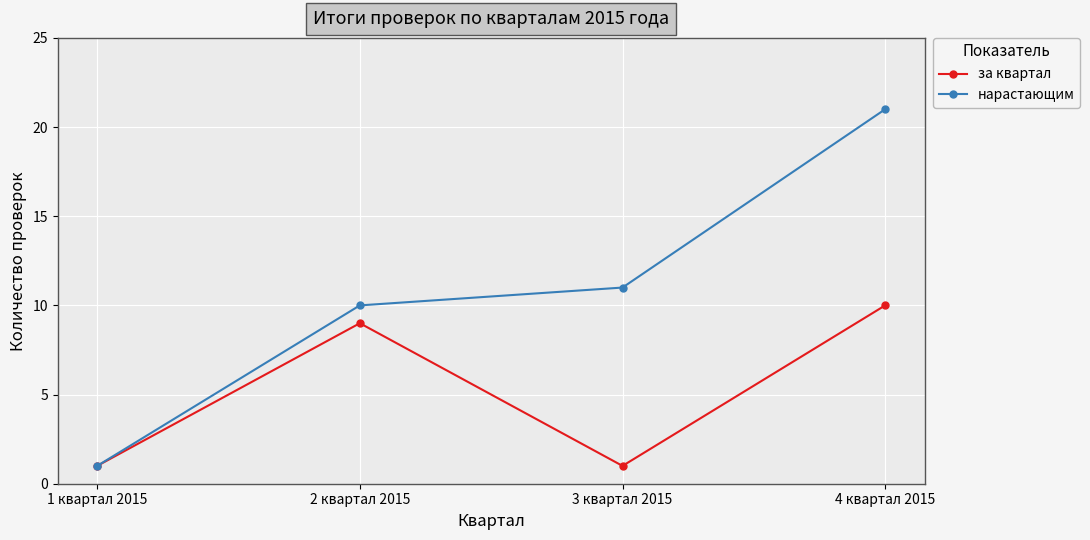

In за квартал, how many points are higher than both neighbors (excluding endpoints)?

1